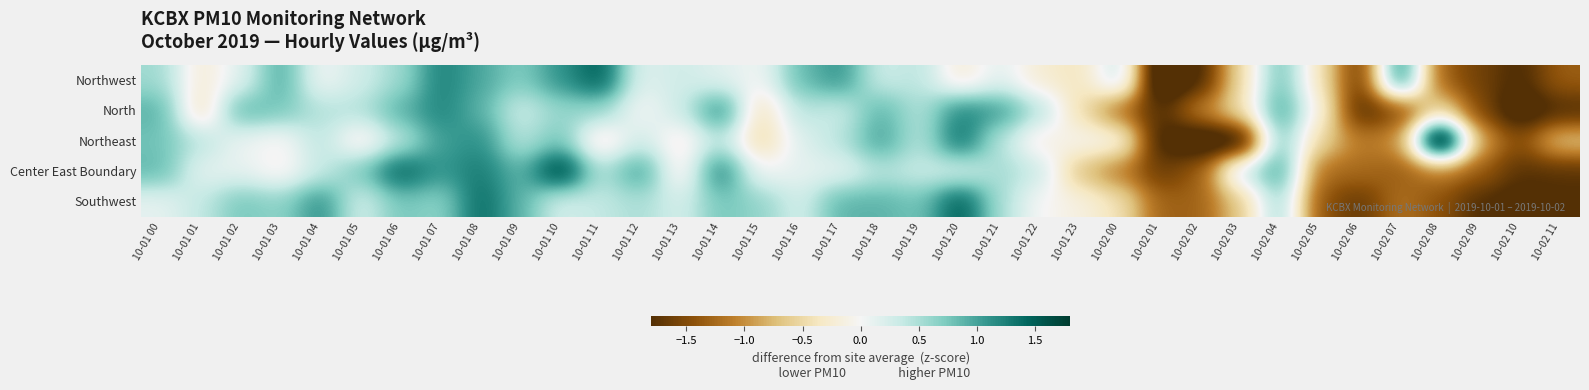

Reading right to left, list all the values displayed in this chart.

Northwest: 10-02 11=-1.3	10-02 10=-1.9	10-02 09=-1.6	10-02 08=-1.3	10-02 07=1.4	10-02 06=-1.7	10-02 05=-0.4	10-02 04=0.8	10-02 03=-0.5	10-02 02=-1.9	10-02 01=-2.4	10-02 00=0.4	10-01 23=-0.4	10-01 22=-0.2	10-01 21=0.2	10-01 20=-0.2	10-01 19=0.4	10-01 18=0.3	10-01 17=1.1	10-01 16=0.8	10-01 15=0.0	10-01 14=0.2	10-01 13=0.3	10-01 12=0.2	10-01 11=1.5	10-01 10=1.1	10-01 09=0.7	10-01 08=1.0	10-01 07=1.2	10-01 06=0.6	10-01 05=0.3	10-01 04=0.0	10-01 03=1.0	10-01 02=0.2	10-01 01=-0.2	10-01 00=0.6
North: 10-02 11=-1.8	10-02 10=-2.1	10-02 09=-1.5	10-02 08=-0.5	10-02 07=-1.5	10-02 06=-1.8	10-02 05=-0.2	10-02 04=1.1	10-02 03=-0.5	10-02 02=-1.1	10-02 01=-1.8	10-02 00=-1.2	10-01 23=-0.5	10-01 22=0.4	10-01 21=1.1	10-01 20=1.2	10-01 19=0.4	10-01 18=0.9	10-01 17=0.3	10-01 16=0.4	10-01 15=-0.5	10-01 14=1.2	10-01 13=0.3	10-01 12=-0.0	10-01 11=0.6	10-01 10=0.6	10-01 09=0.3	10-01 08=0.9	10-01 07=1.2	10-01 06=0.9	10-01 05=0.4	10-01 04=0.4	10-01 03=0.8	10-01 02=0.9	10-01 01=-0.5	10-01 00=0.9
Northeast: 10-02 11=-0.7	10-02 10=-1.5	10-02 09=-0.9	10-02 08=2.7	10-02 07=-1.0	10-02 06=-1.1	10-02 05=-0.5	10-02 04=0.8	10-02 03=-2.2	10-02 02=-2.2	10-02 01=-2.0	10-02 00=-0.1	10-01 23=-0.1	10-01 22=-0.2	10-01 21=0.4	10-01 20=1.4	10-01 19=0.4	10-01 18=1.0	10-01 17=0.4	10-01 16=0.2	10-01 15=-0.5	10-01 14=0.4	10-01 13=-0.2	10-01 12=0.3	10-01 11=-0.3	10-01 10=0.8	10-01 09=0.4	10-01 08=1.1	10-01 07=1.0	10-01 06=0.4	10-01 05=-0.2	10-01 04=0.4	10-01 03=-0.1	10-01 02=0.1	10-01 01=0.4	10-01 00=0.8
Center East Boundary: 10-02 11=-1.8	10-02 10=-1.8	10-02 09=-1.3	10-02 08=-1.1	10-02 07=-1.3	10-02 06=-1.2	10-02 05=-1.2	10-02 04=1.1	10-02 03=0.3	10-02 02=-1.3	10-02 01=-1.7	10-02 00=-1.1	10-01 23=-0.7	10-01 22=0.3	10-01 21=0.5	10-01 20=0.2	10-01 19=0.3	10-01 18=0.4	10-01 17=0.1	10-01 16=0.1	10-01 15=0.0	10-01 14=1.3	10-01 13=-0.2	10-01 12=1.1	10-01 11=0.4	10-01 10=1.8	10-01 09=0.9	10-01 08=1.3	10-01 07=1.1	10-01 06=1.5	10-01 05=0.8	10-01 04=0.3	10-01 03=-0.1	10-01 02=0.1	10-01 01=0.1	10-01 00=0.9
Southwest: 10-02 11=-1.8	10-02 10=-2.0	10-02 09=-1.8	10-02 08=-1.4	10-02 07=-1.2	10-02 06=-1.7	10-02 05=-1.4	10-02 04=0.6	10-02 03=-0.7	10-02 02=-1.3	10-02 01=-1.3	10-02 00=-0.4	10-01 23=-0.1	10-01 22=-0.0	10-01 21=0.5	10-01 20=1.5	10-01 19=0.8	10-01 18=0.9	10-01 17=0.9	10-01 16=0.2	10-01 15=0.6	10-01 14=0.8	10-01 13=0.2	10-01 12=0.5	10-01 11=0.4	10-01 10=0.2	10-01 09=0.9	10-01 08=1.4	10-01 07=0.6	10-01 06=0.8	10-01 05=0.2	10-01 04=1.2	10-01 03=0.6	10-01 02=0.8	10-01 01=0.4	10-01 00=0.1